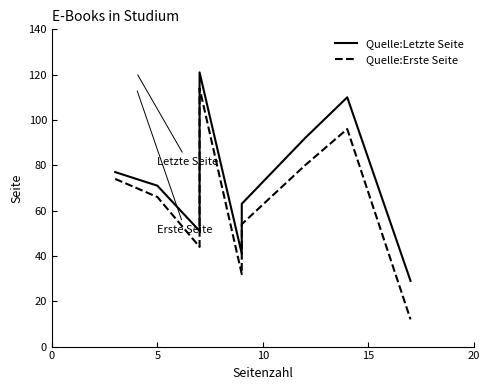

True or false: Quelle:Letzte Seite has more than 1 interior local peaks.

True